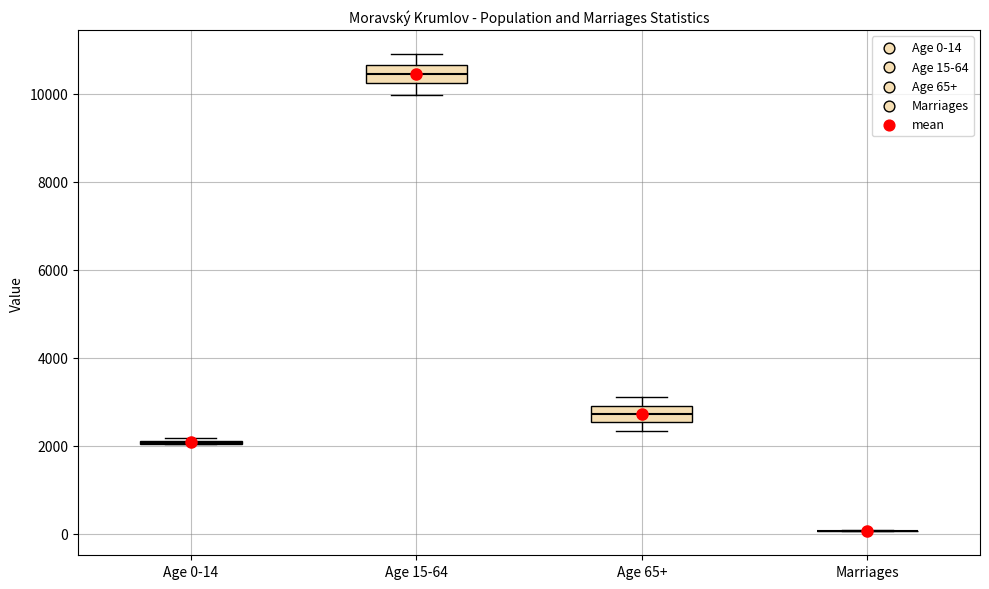

Reading left to right, read every box against the y-axis: the position of its median line, the range the box covers, and the ends of its whiskers. The values are not printed on the chart, so give them approximately, as read against the axis.

Age 0-14: box collapsed to a line at 2000, whiskers 2000 to 2200
Age 15-64: median 10400, box 10200 to 10600, whiskers 10000 to 11000
Age 65+: median 2800, box 2600 to 3000, whiskers 2400 to 3200
Marriages: box collapsed to a line at 0, whiskers 0 to 0